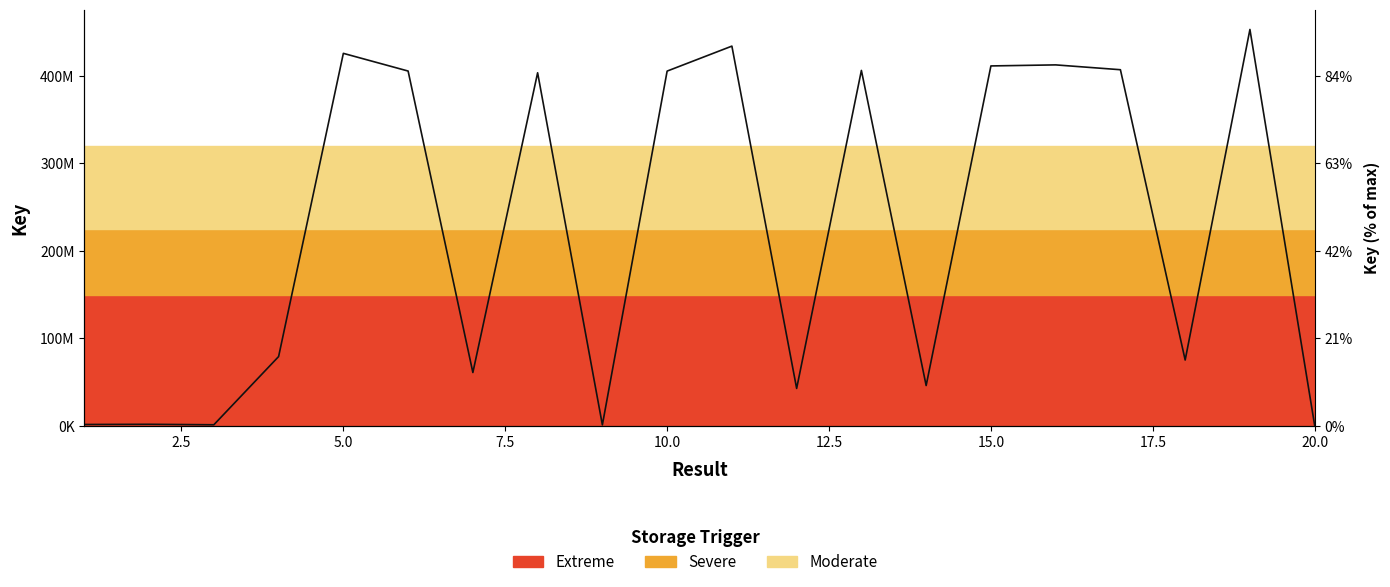

Where is the data nearest to the value 226746826?

7.5